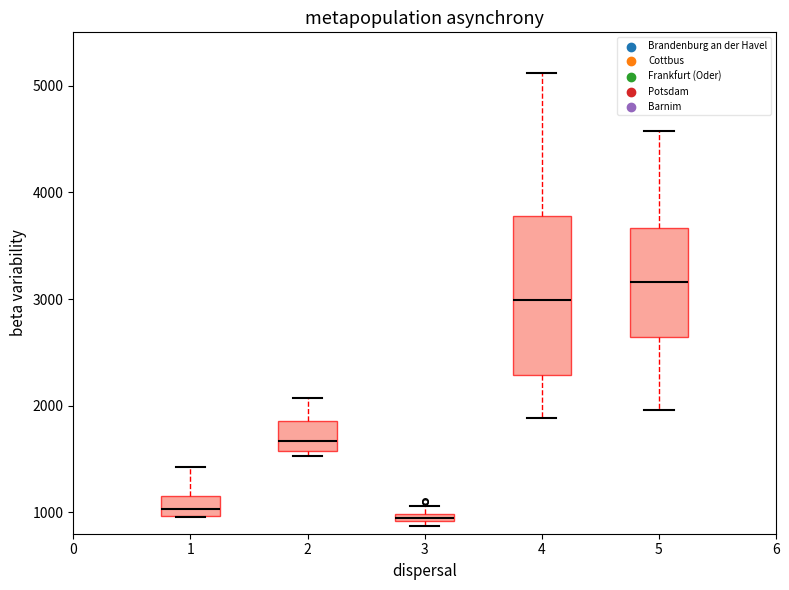

Where is the upper edge of the box at x = 4 on the y-axis? The values are not printed on the chart, so give them approximately, as read against the axis.

3800